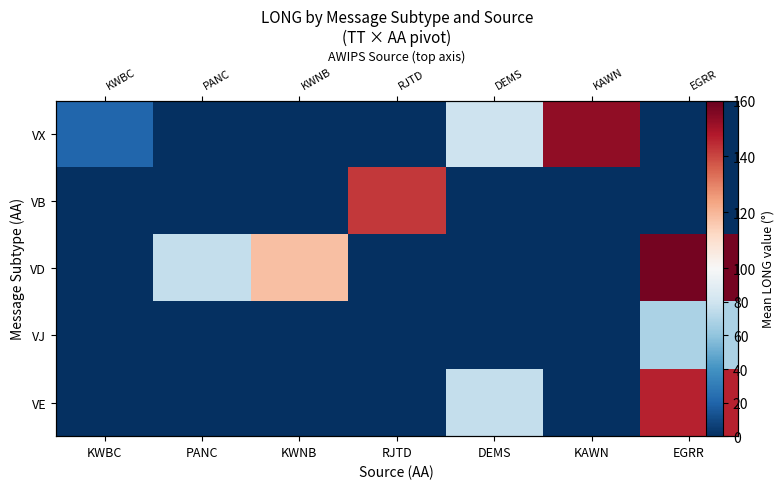

How many series are shown in this chart?

5